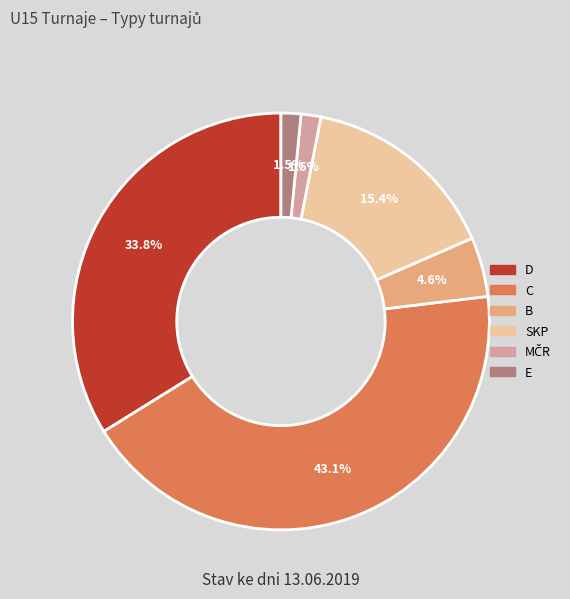

Which has a higher value, SKP or C?

C